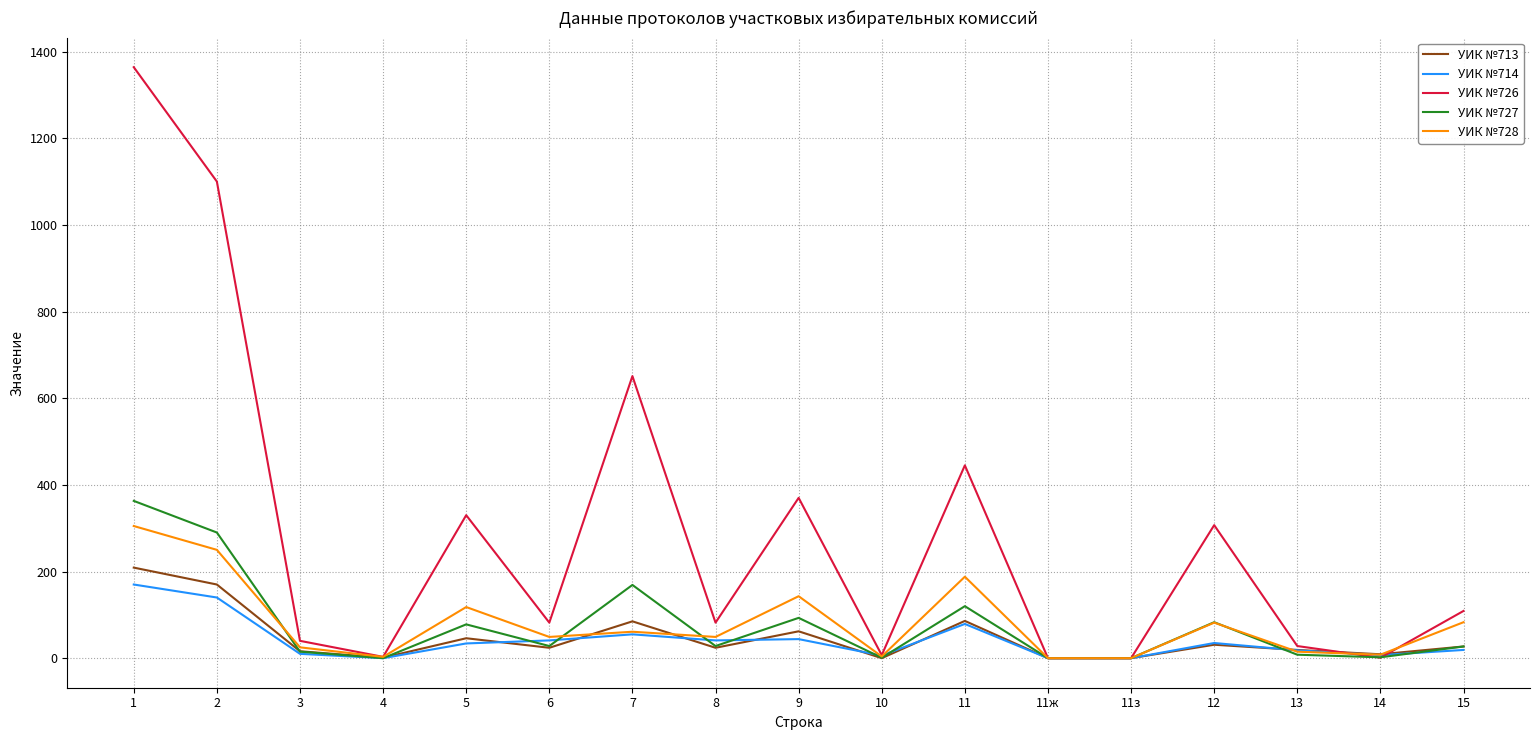

Which series has the largest range (max minus min)?

УИК №726